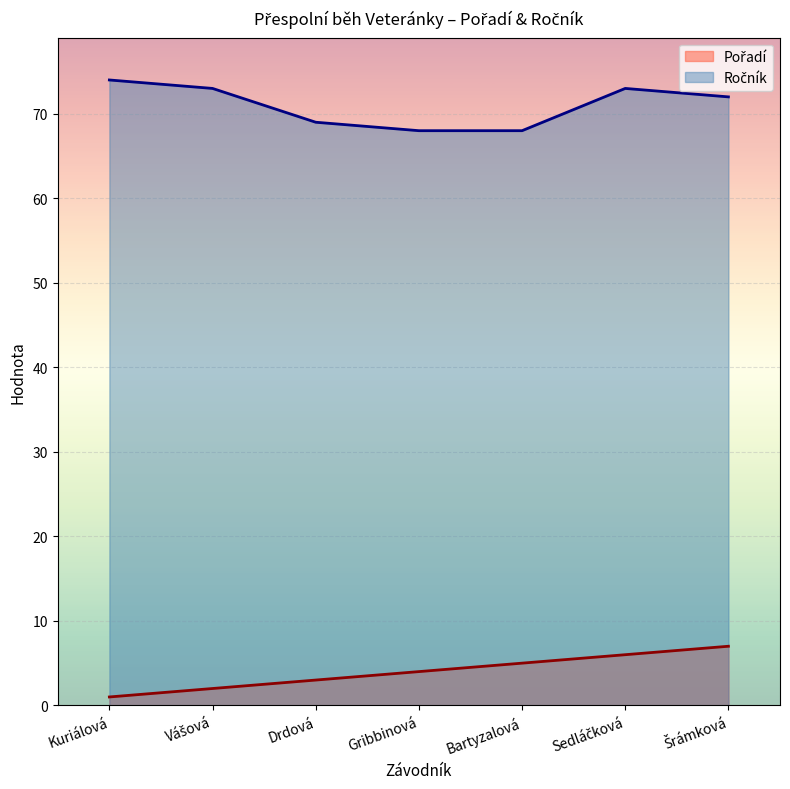

Between Drdová and Vášová, which is larger?

Drdová